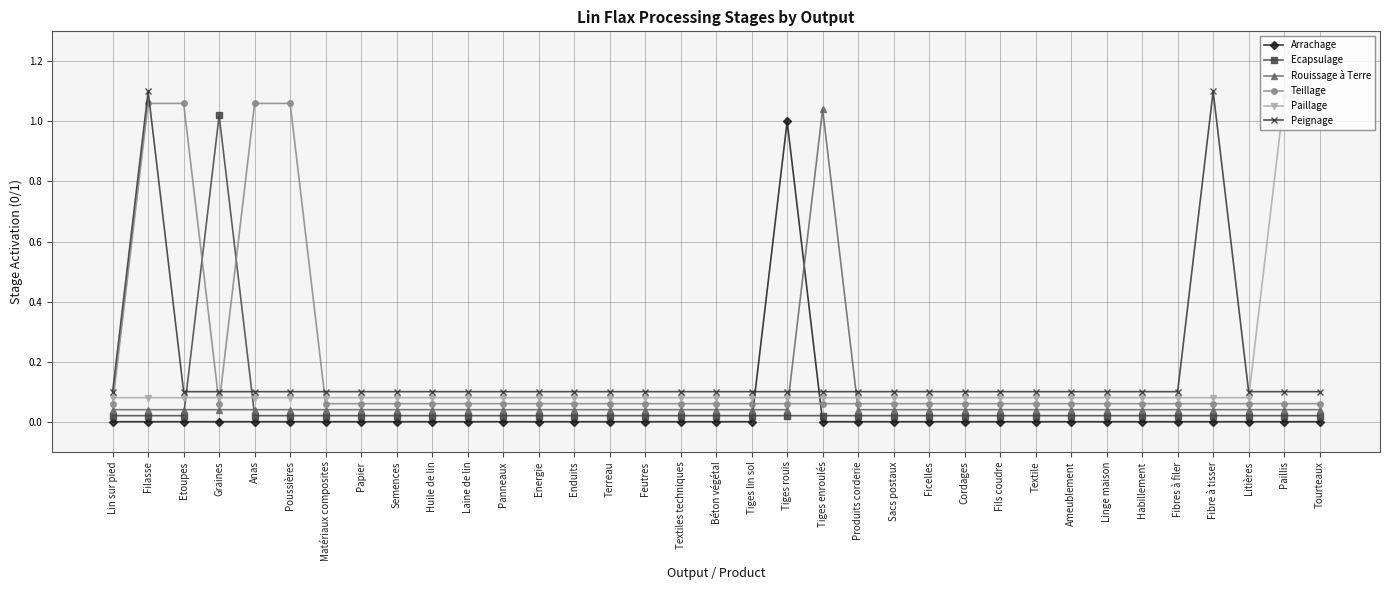

At how many categories does at least one series exceed 0?

35